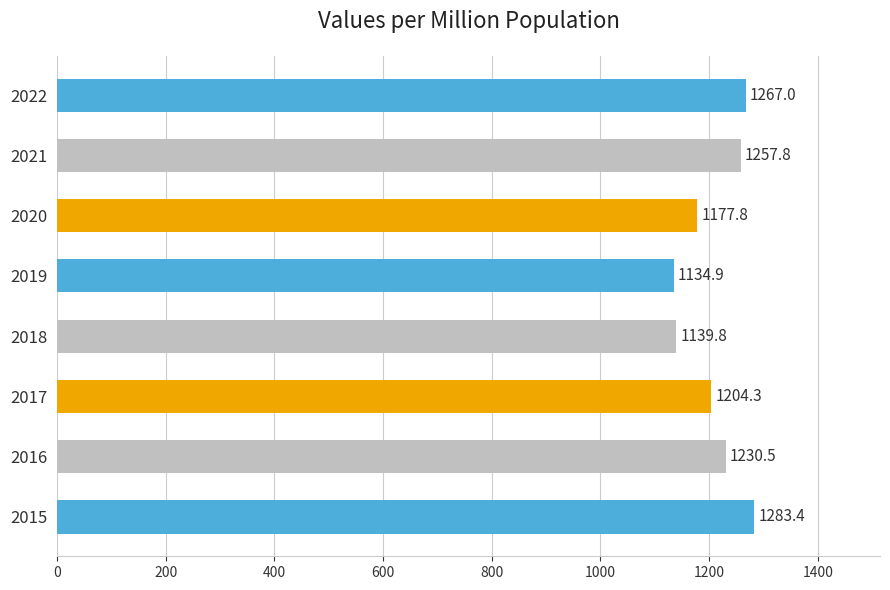

Reading bottom to top, what are all the values shown in this chart?

1283.4	1230.5	1204.3	1139.8	1134.9	1177.8	1257.8	1267.0